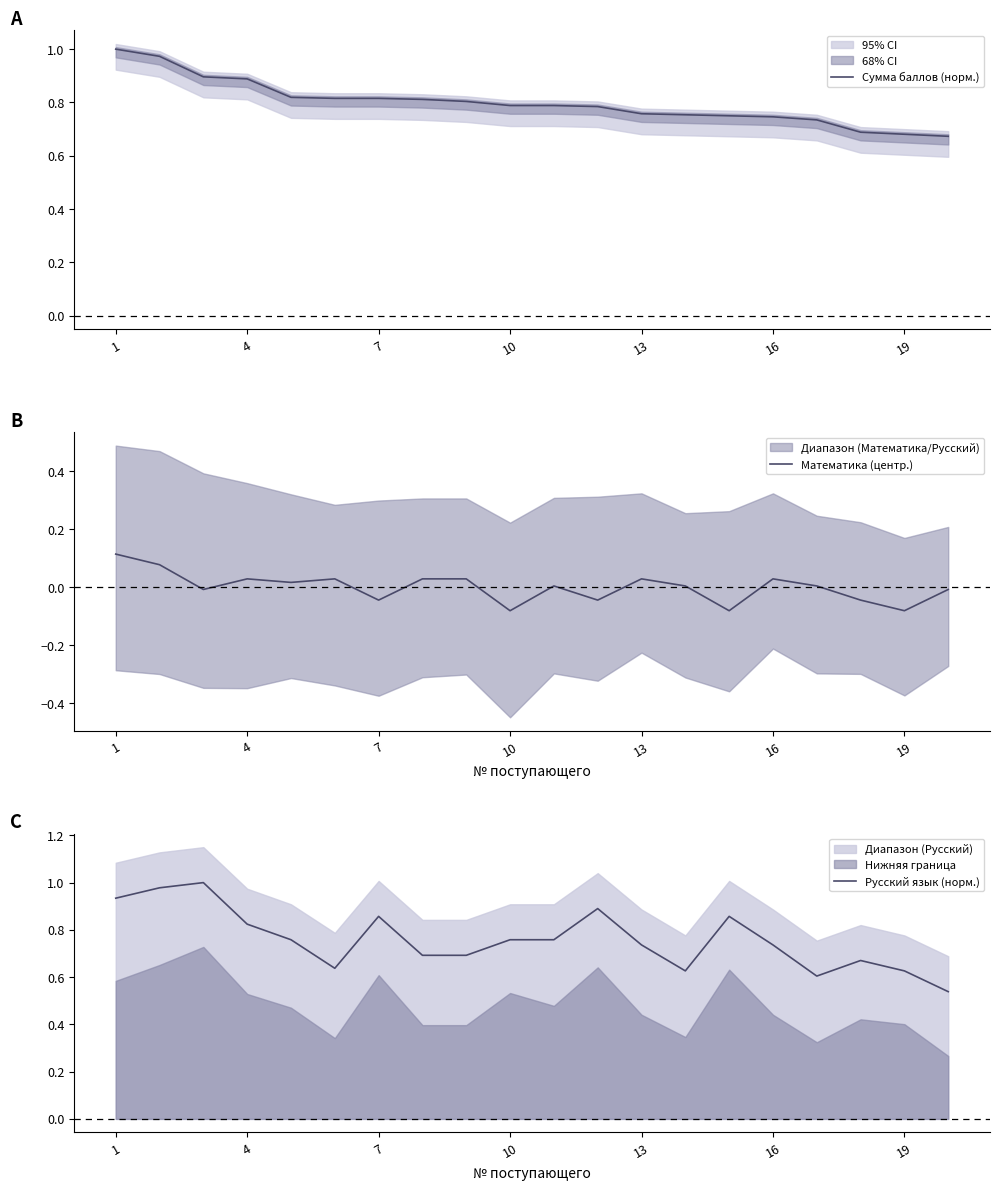

What is the total value across all series at 17?

1.3